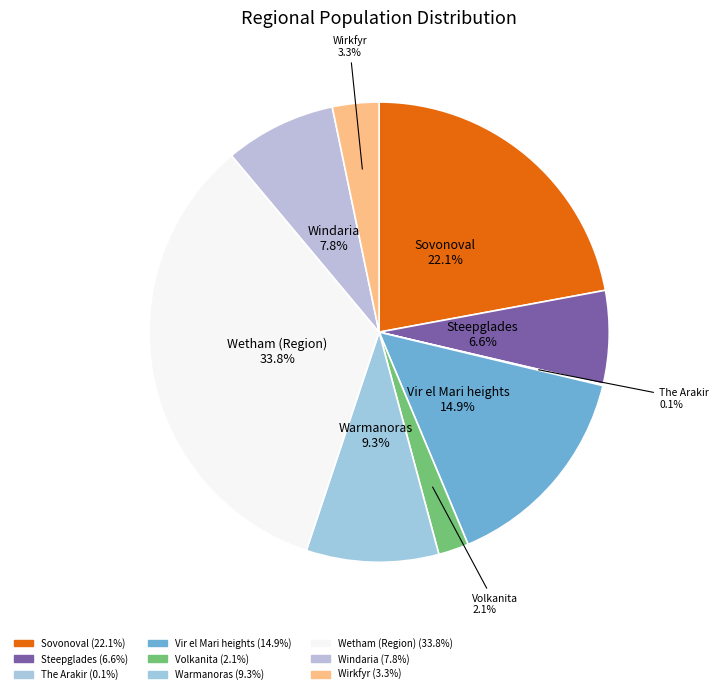

True or false: Sovonoval accounts for 22% of the total.

True